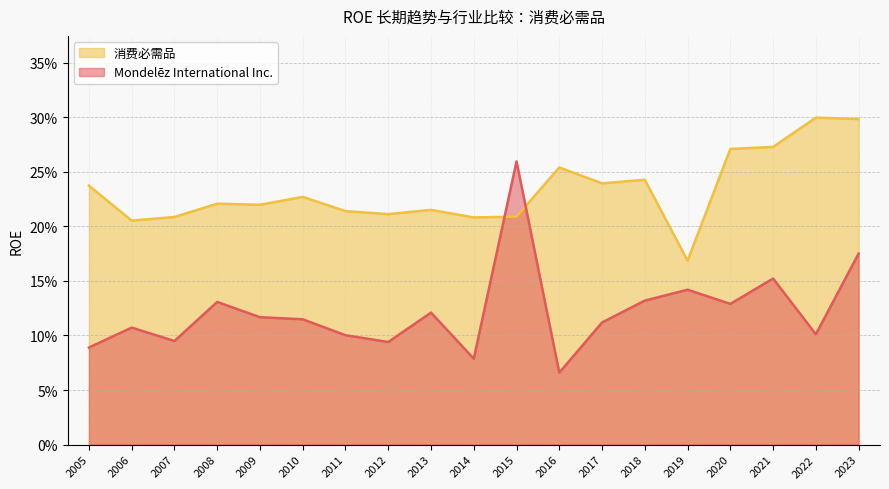

How many intersections are there between Mondelēz International Inc. and 消费必需品?

2